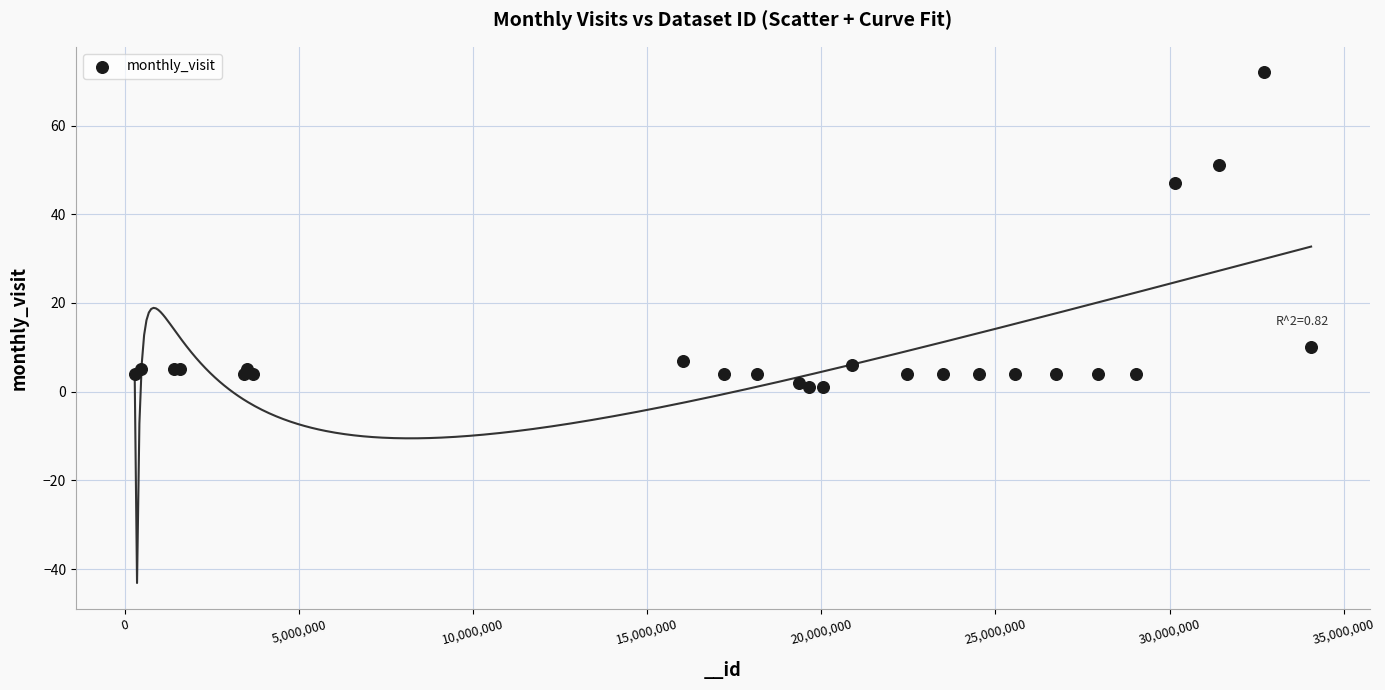

What Y value in the scatter plot is closest to 36?

47